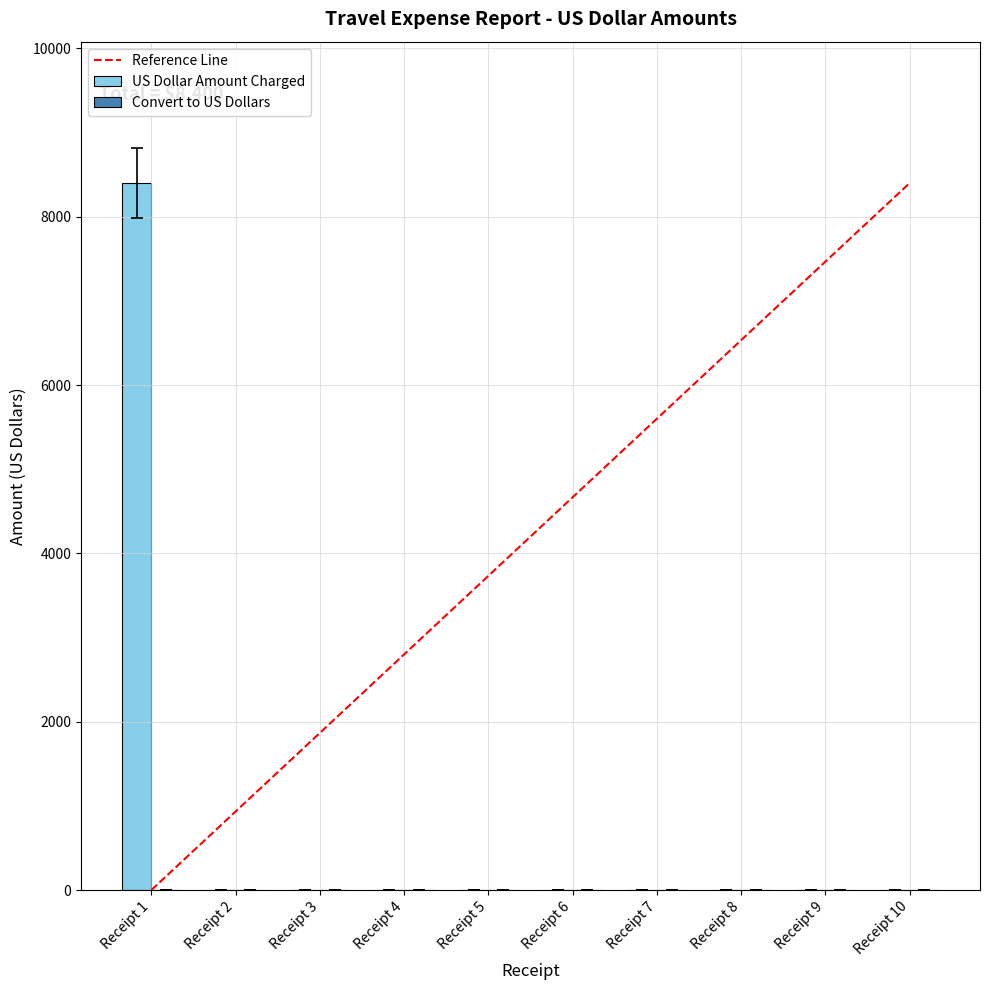

What is the change in value from Receipt 1 to Receipt 2?

-8400